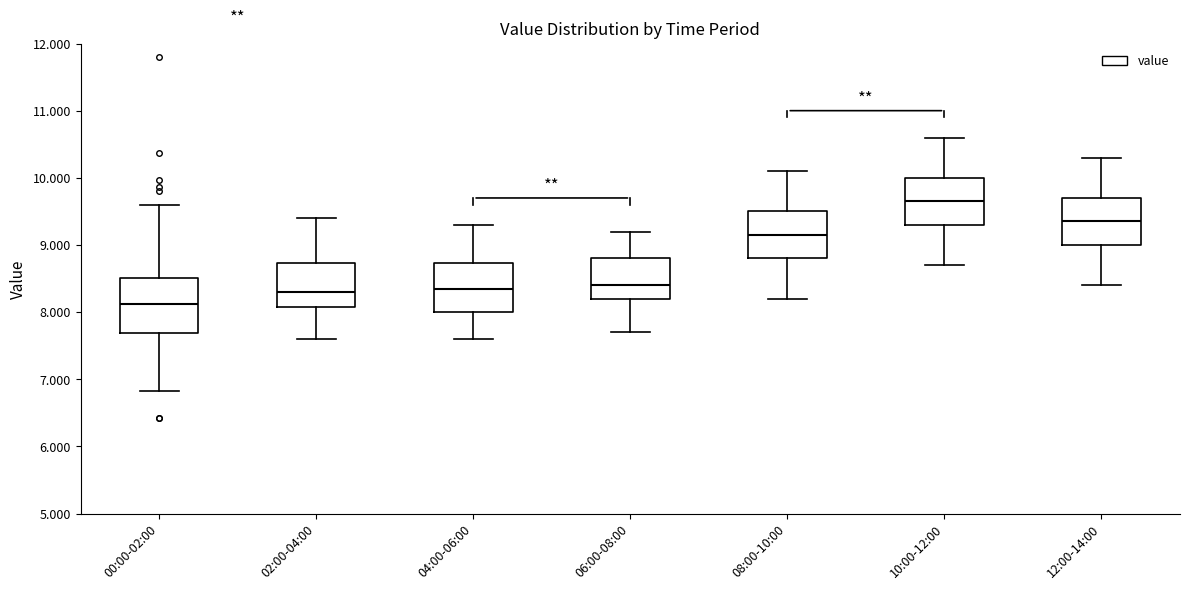

Reading left to right, transcribe this box plot: for each box, give where its median line is, the range the box spans, and where its two whiskers end, as read against the y-axis. The values are not printed on the chart, so give them approximately, as read against the axis.

00:00-02:00: median 8.1, box 7.7 to 8.5, whiskers 6.8 to 9.6
02:00-04:00: median 8.3, box 8.1 to 8.7, whiskers 7.6 to 9.4
04:00-06:00: median 8.4, box 8.0 to 8.7, whiskers 7.6 to 9.3
06:00-08:00: median 8.4, box 8.2 to 8.8, whiskers 7.7 to 9.2
08:00-10:00: median 9.2, box 8.8 to 9.5, whiskers 8.2 to 10.1
10:00-12:00: median 9.7, box 9.3 to 10.0, whiskers 8.7 to 10.6
12:00-14:00: median 9.4, box 9.0 to 9.7, whiskers 8.4 to 10.3